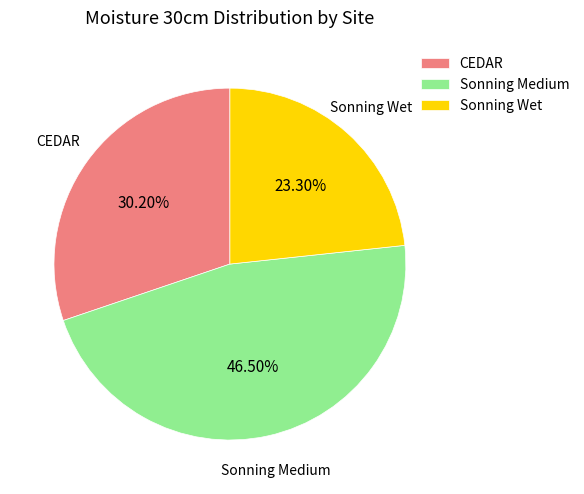

What is the total percentage of Sonning Wet and CEDAR?

53.5%